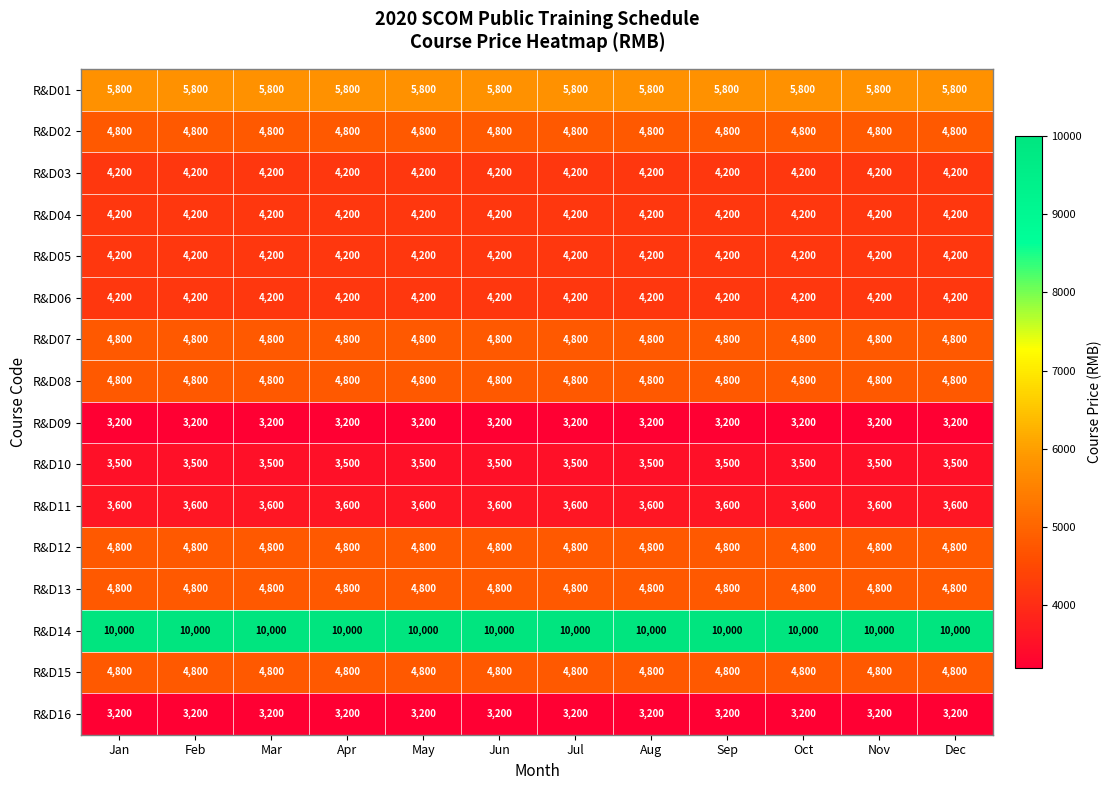

What is the highest value of the R&D07 series?

4800